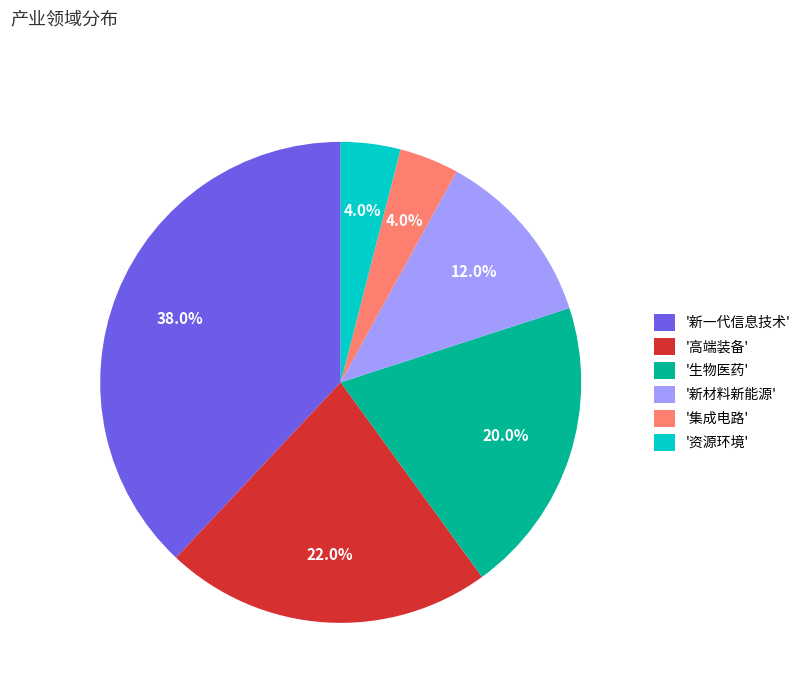

Approximately how many times larger is the value at '生物医药' compared to '集成电路'?

5.0